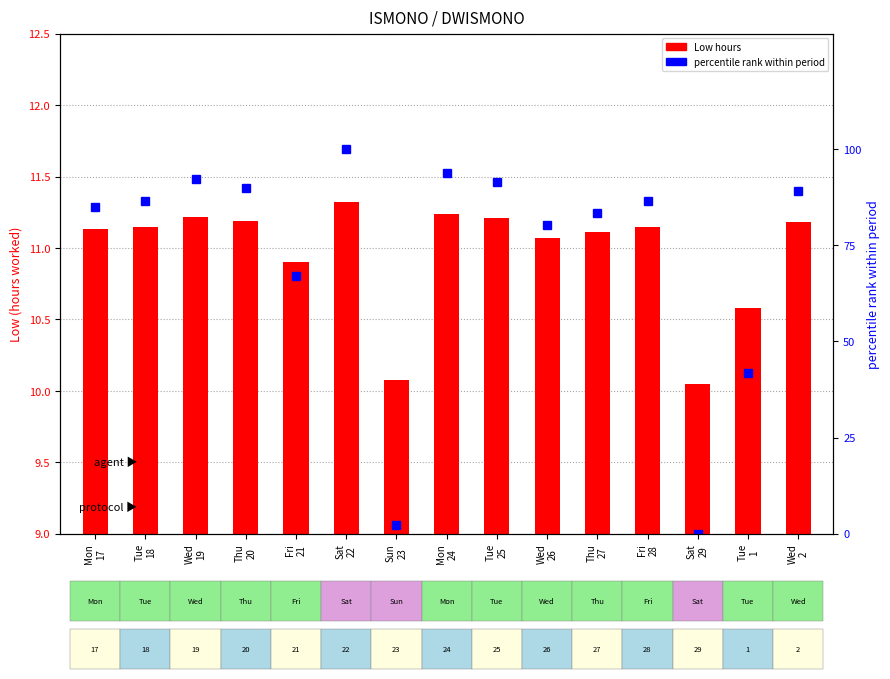

Which category has the lowest value in the percentile rank within period series?

Sat
29